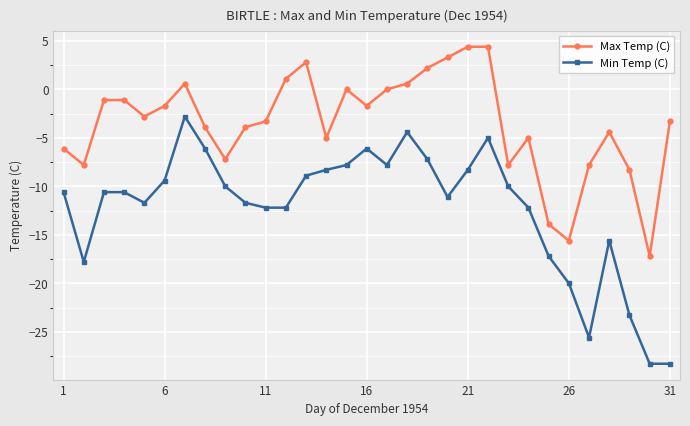

Which series has the largest total across all categories?

Max Temp (C)